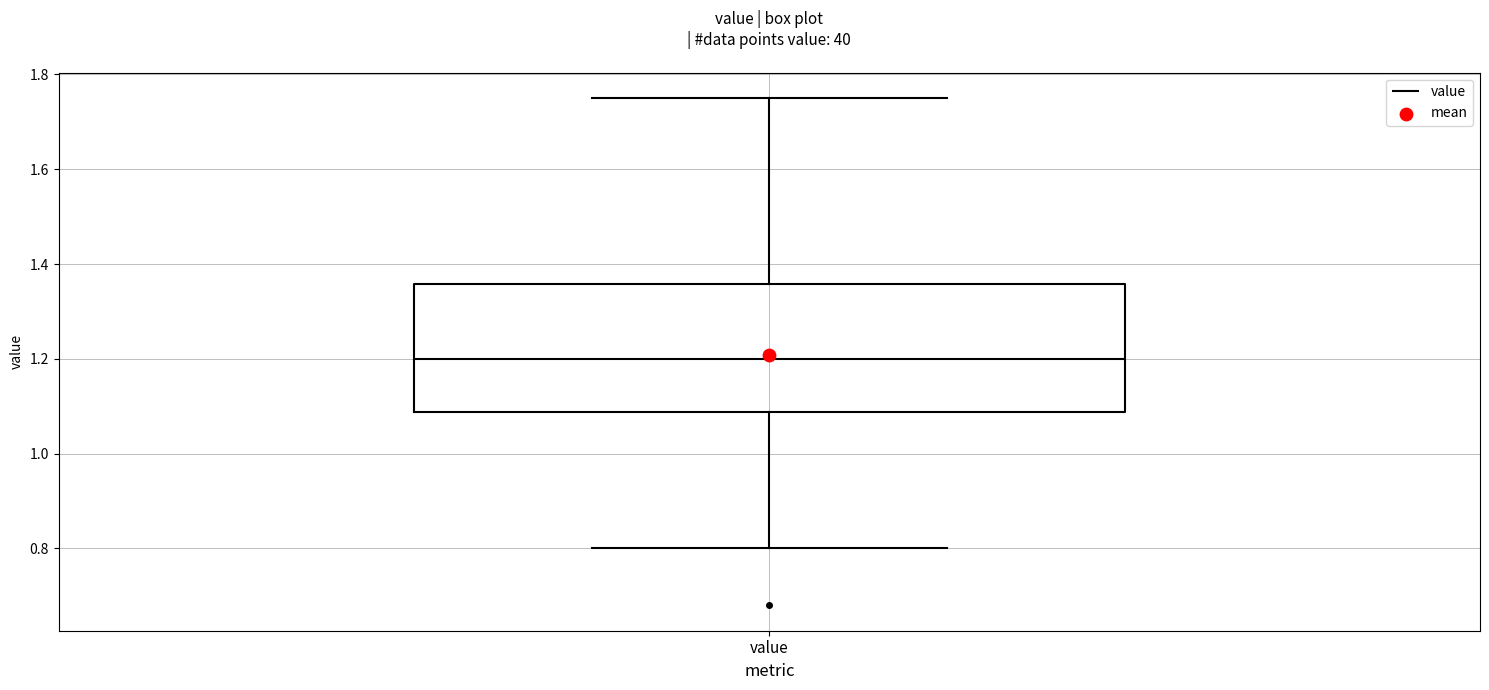

Transcribe this box plot: give where the median line is, the range the box spans, and where the two whiskers end, as read against the y-axis. The values are not printed on the chart, so give them approximately, as read against the axis.

median 1.20, box 1.08 to 1.36, whiskers 0.80 to 1.76